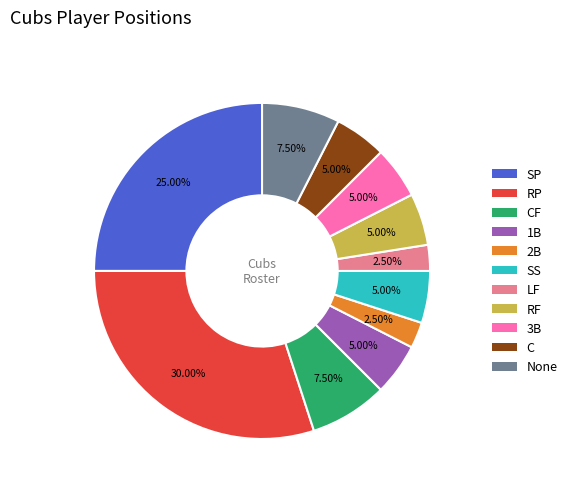

Approximately how many times larger is the value at 3B compared to CF?

0.7